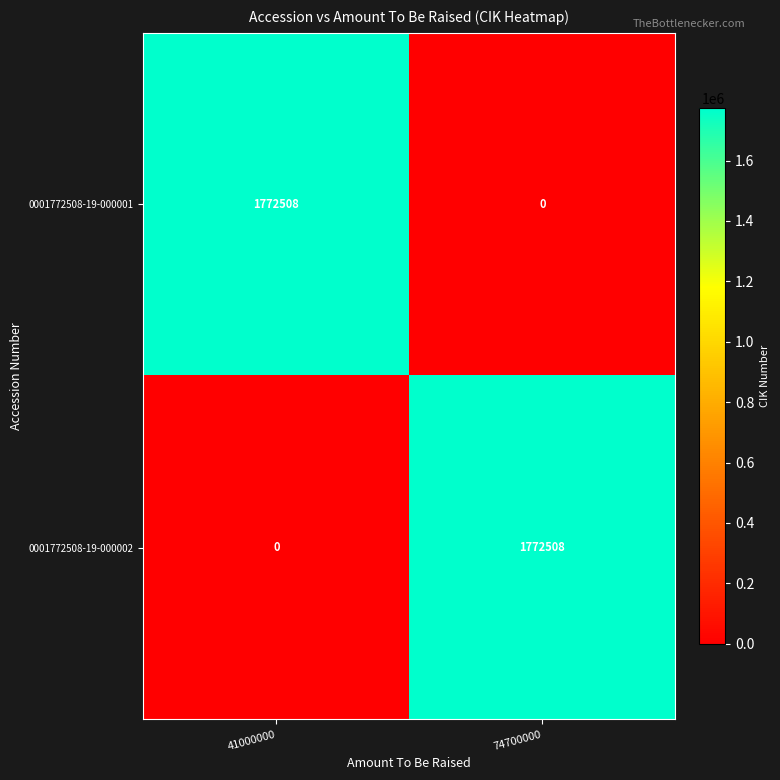

Reading right to left, transcribe all the data shown in this chart.

0001772508-19-000001: 0	1772508
0001772508-19-000002: 1772508	0